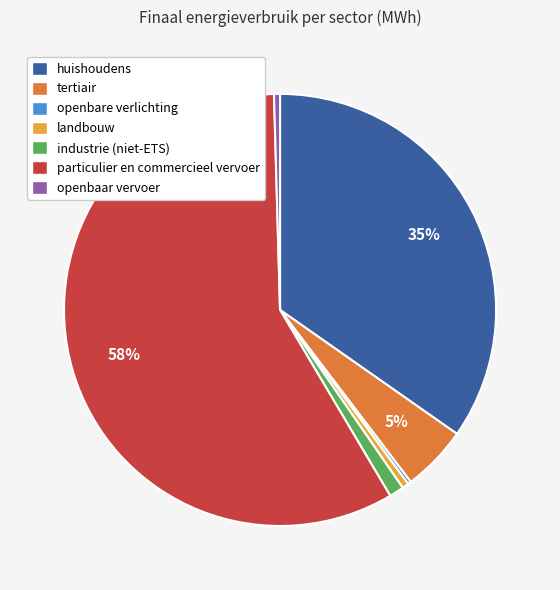

Which has a higher value, tertiair or industrie (niet-ETS)?

tertiair